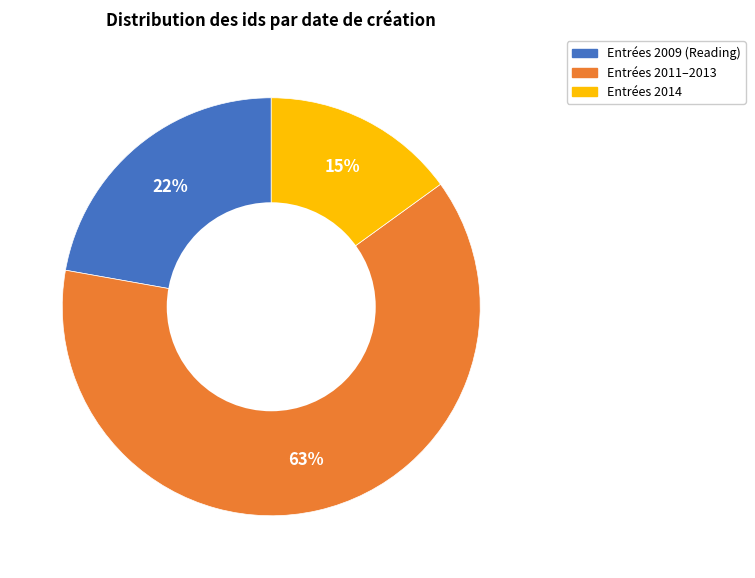

To the nearest percent, what is the difference between the largest and smallest slice percentages?

48%